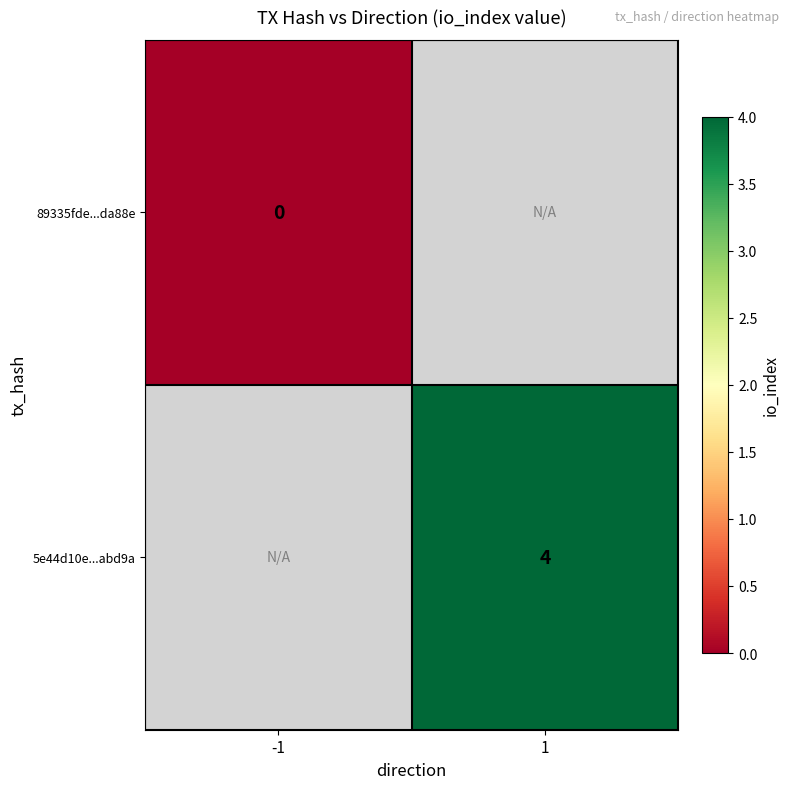

The 5e44d10e...abd9a series shows 6 at 1. True or false?

False